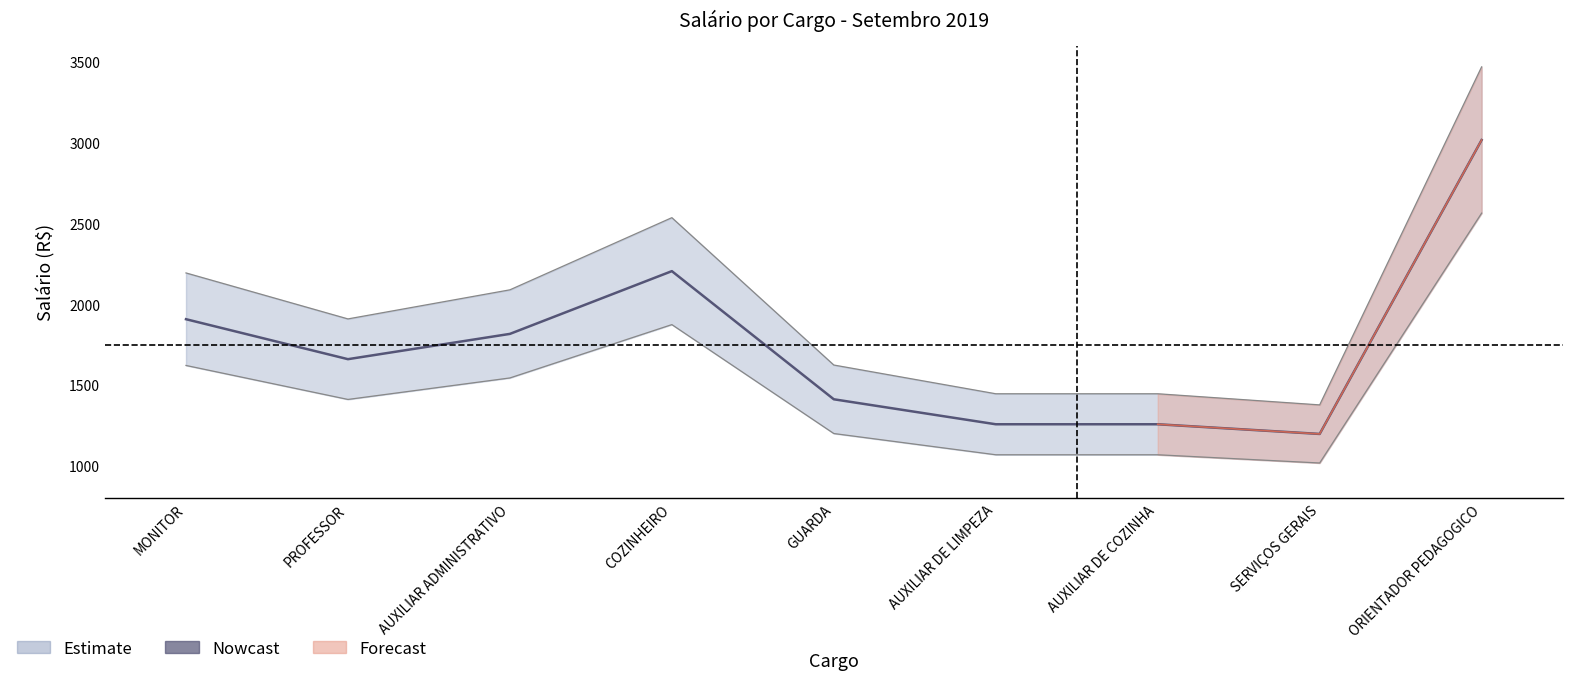

What is the sum of the values at AUXILIAR DE COZINHA and SERVIÇOS GERAIS?

2457.5